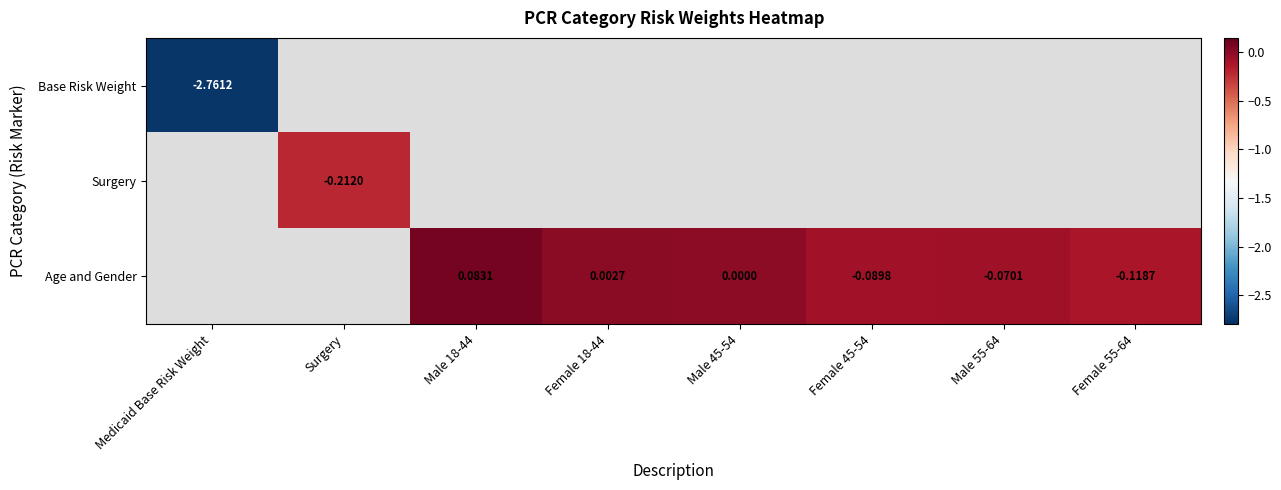

At which category does the chart reach its peak across all series?

Male 18-44